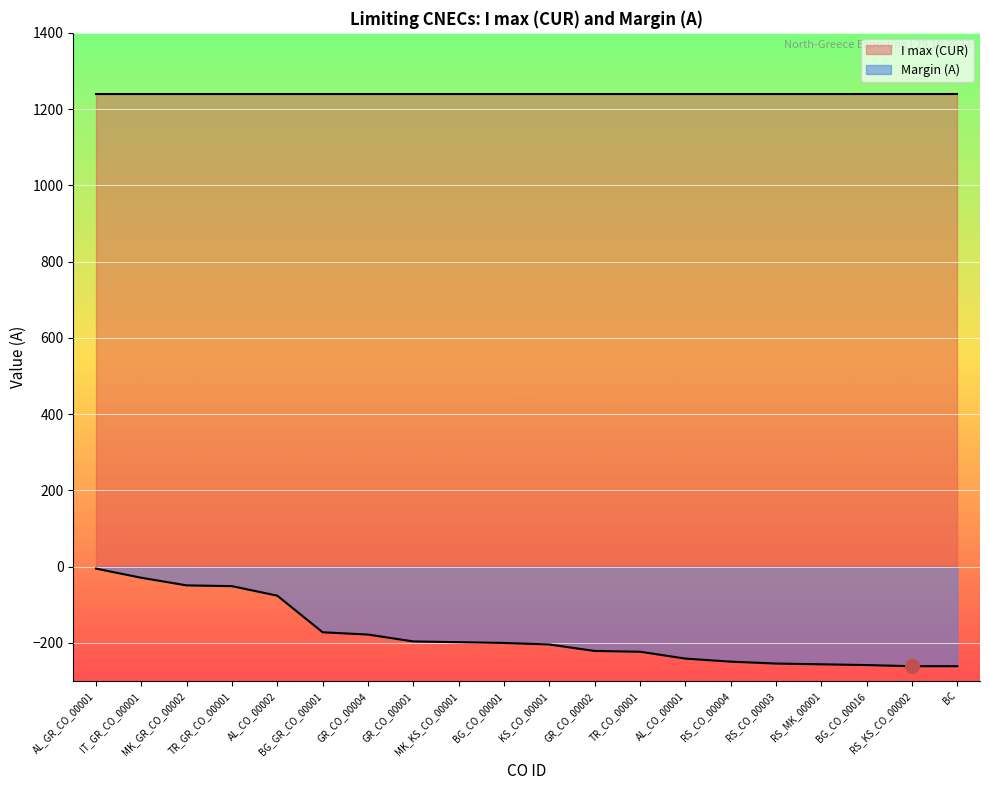

What is the change in value from TR_GR_CO_00001 to AL_CO_00001?

-190